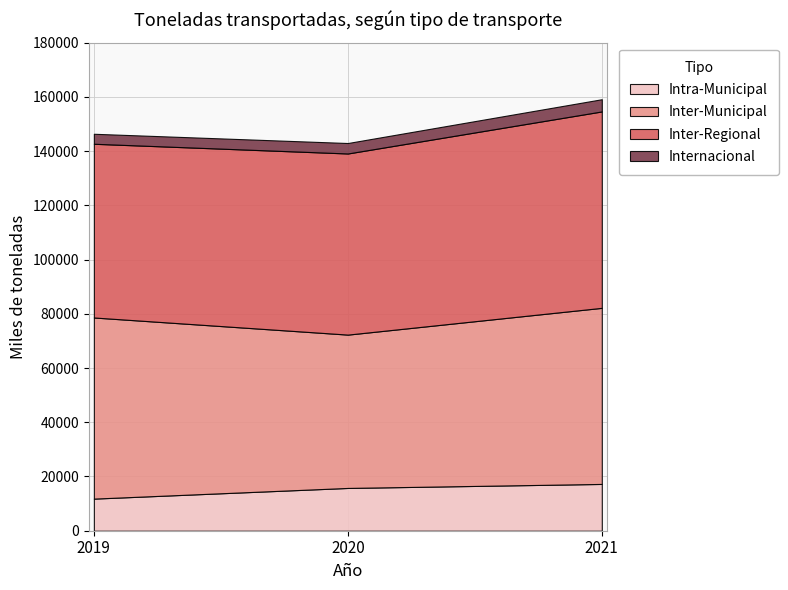

The value of Inter-Municipal at 2020 is 76892. True or false?

False